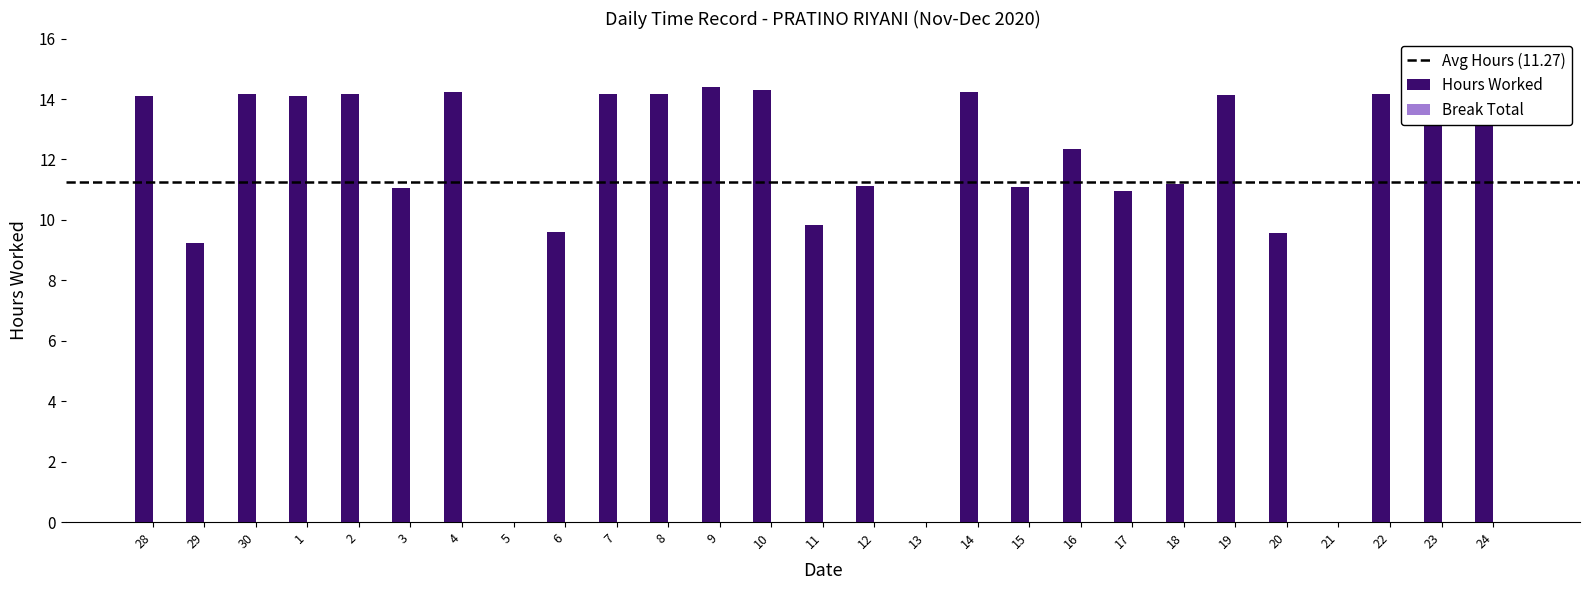

What is the average value?

11.3